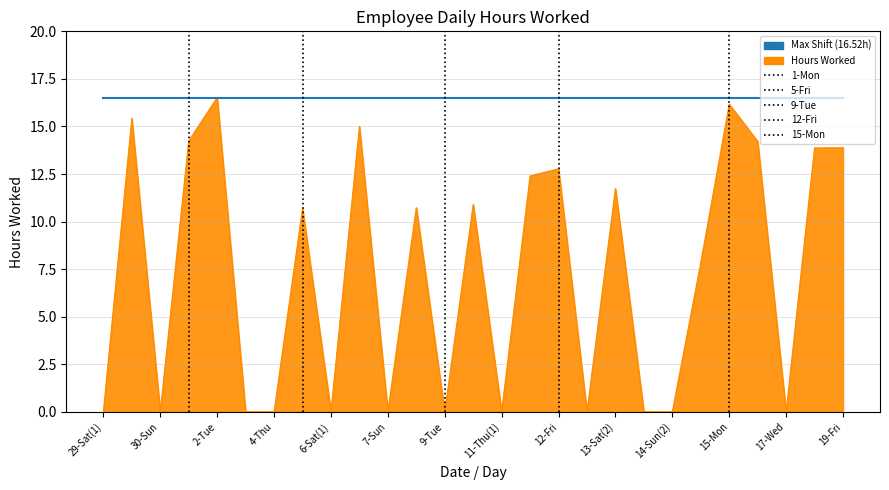

Which series has the largest total across all categories?

Max Shift (16.52h)